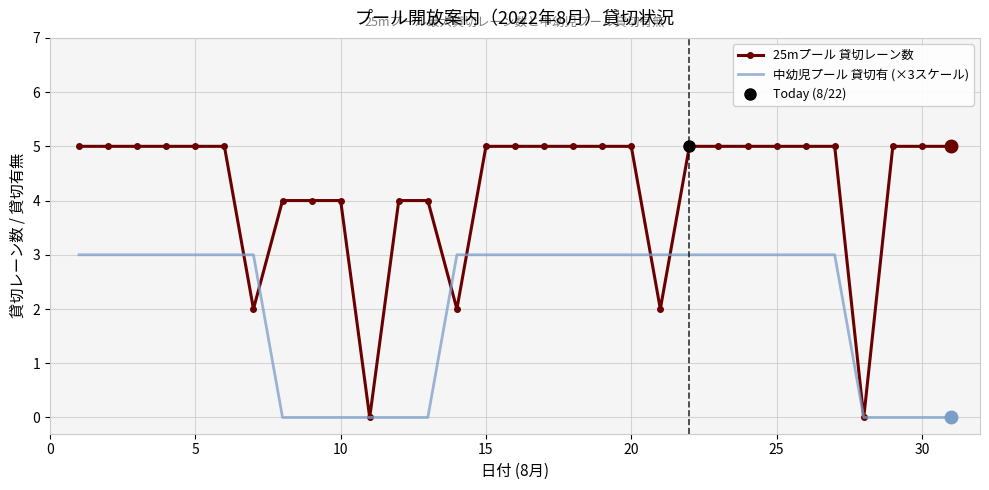

Reading left to right, what are all the values shown in this chart?

25mプール 貸切レーン数: 5	5	5	5	5	5	2	4	4	4	0	4	4	2	5	5	5	5	5	5	2	5	5	5	5	5	5	0	5	5	5
中幼児プール 貸切有 (×3スケール): 3	3	3	3	3	3	3	0	0	0	0	0	0	3	3	3	3	3	3	3	3	3	3	3	3	3	3	0	0	0	0